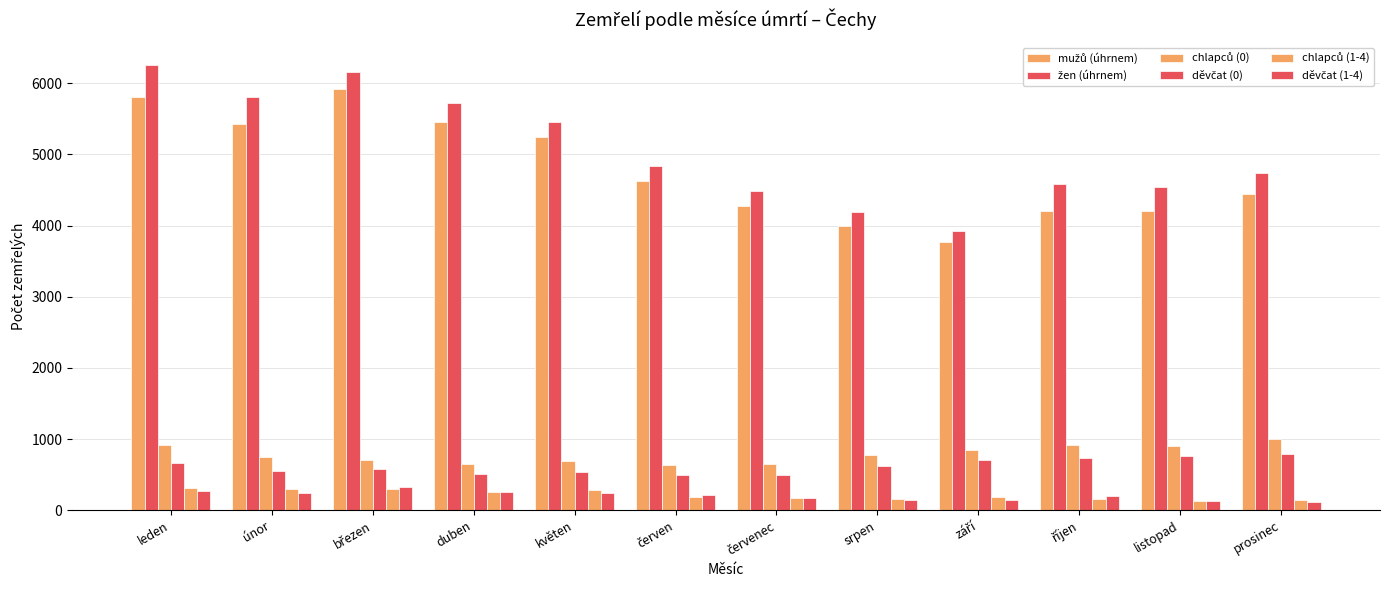

Where does the děvčat (1-4) series first go above 207?

leden